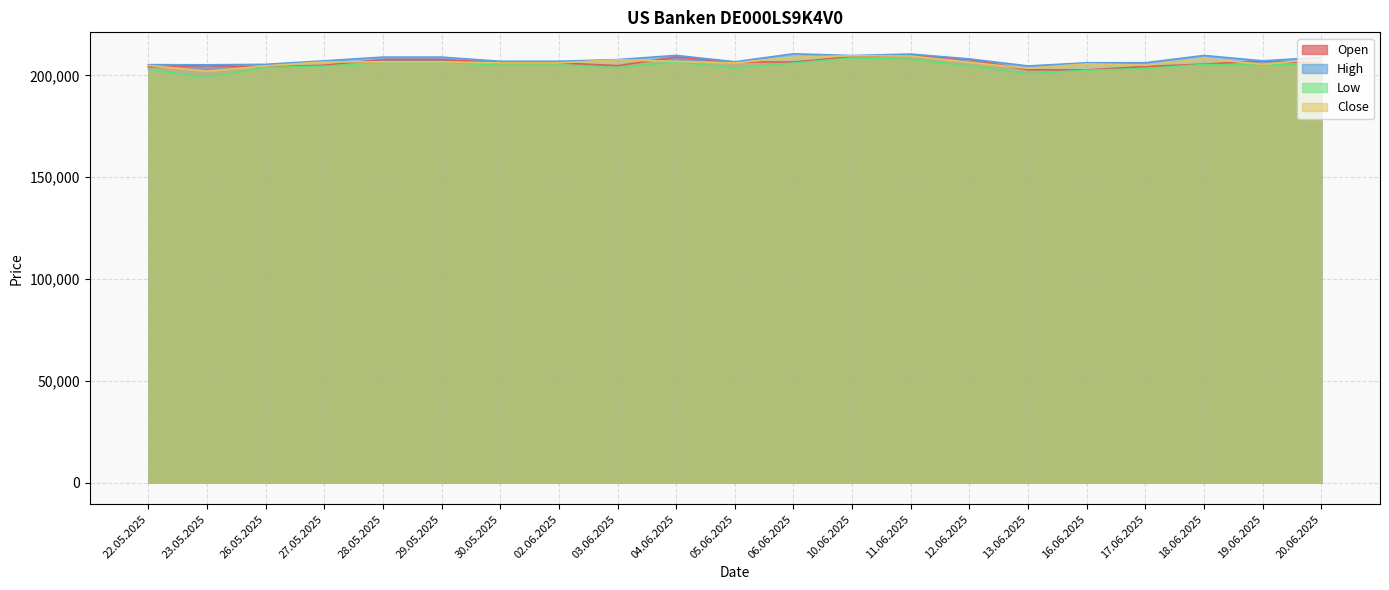

Where does the Close series first go above 206335?

27.05.2025